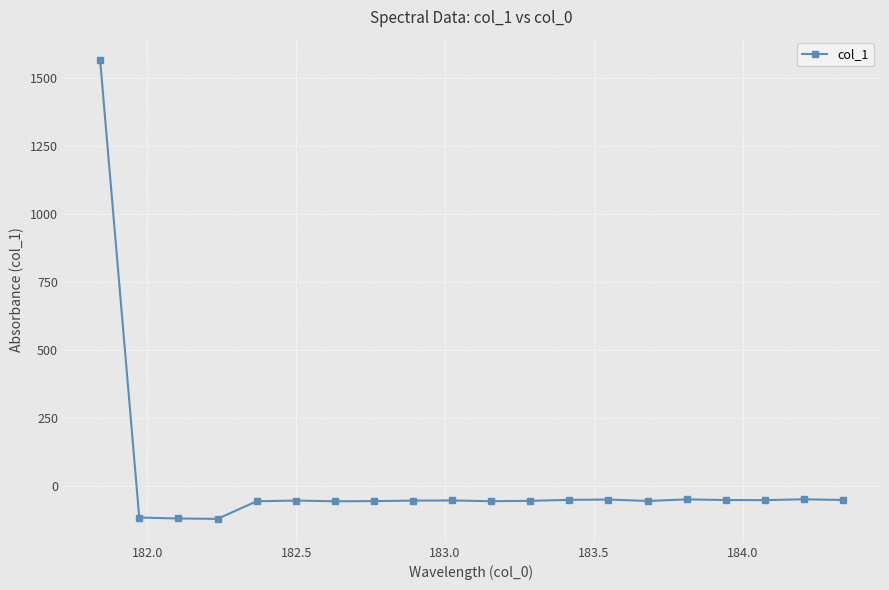

What is the value of the 5th point from the left?

-55.9